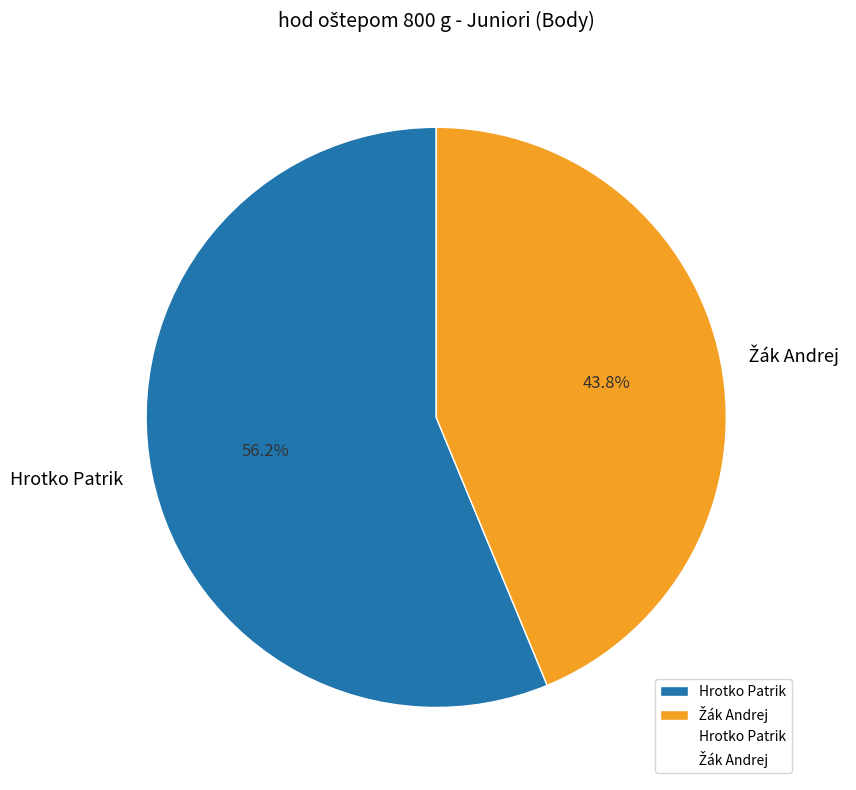

To the nearest percent, what is the average slice percentage?

50%